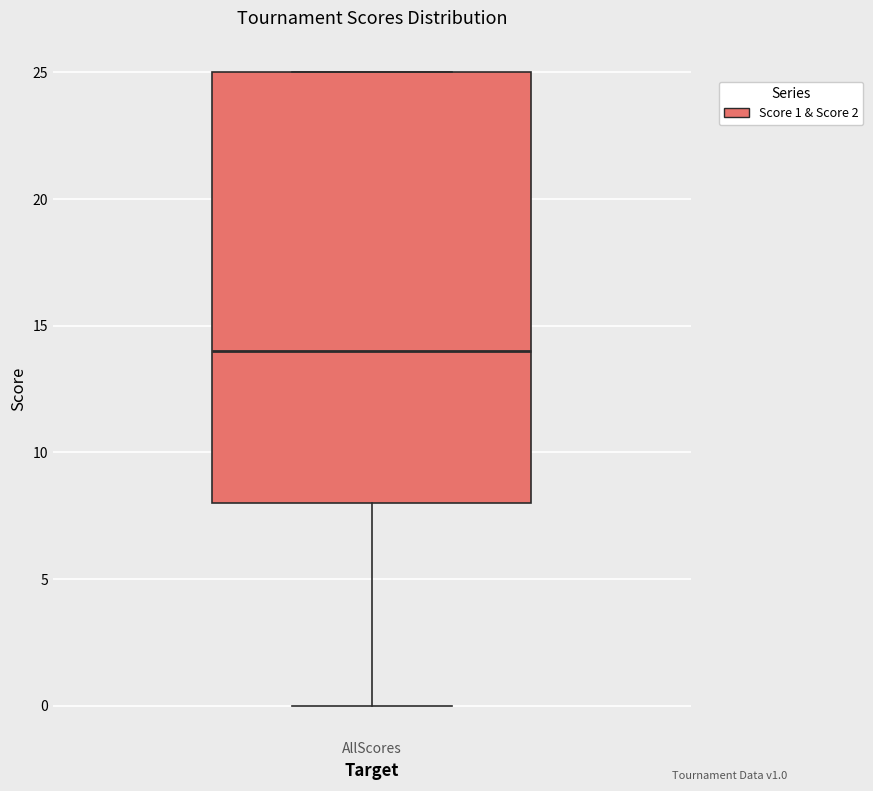

Transcribe this box plot: give where the median line is, the range the box spans, and where the two whiskers end, as read against the y-axis. The values are not printed on the chart, so give them approximately, as read against the axis.

median 14, box 8 to 25, whiskers 0 to 25